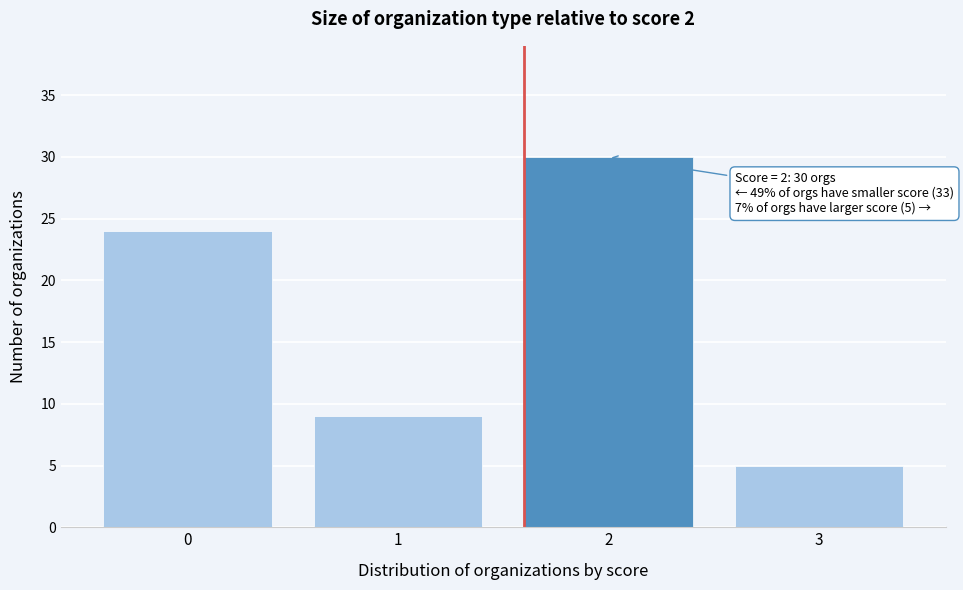

Reading right to left, extract all data points from this chart.

3=5	2=30	1=9	0=24